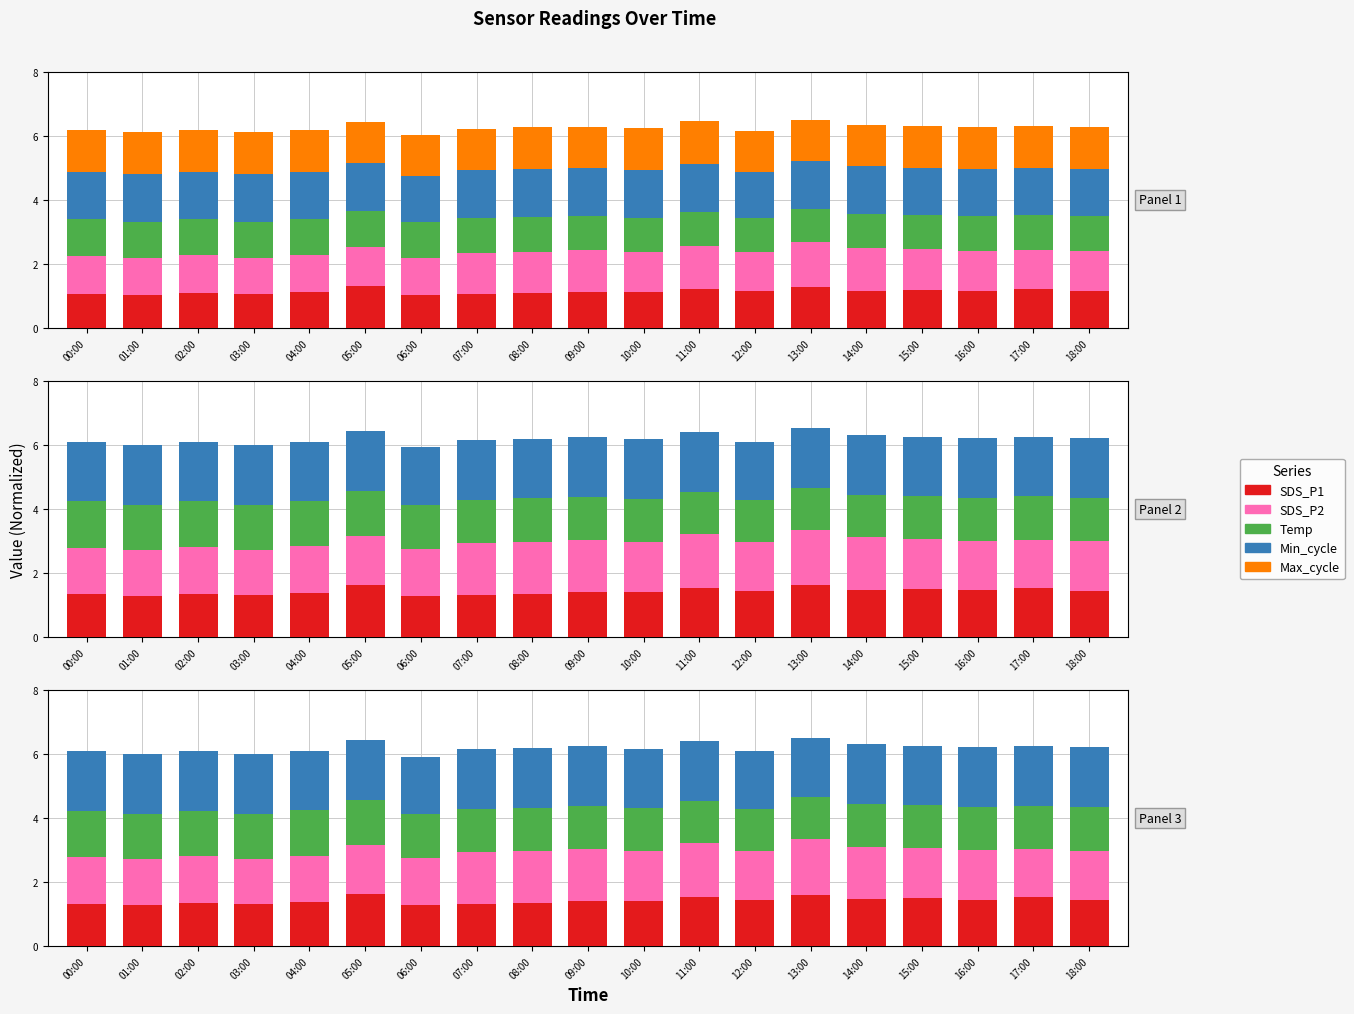

How many series are shown in this chart?

5